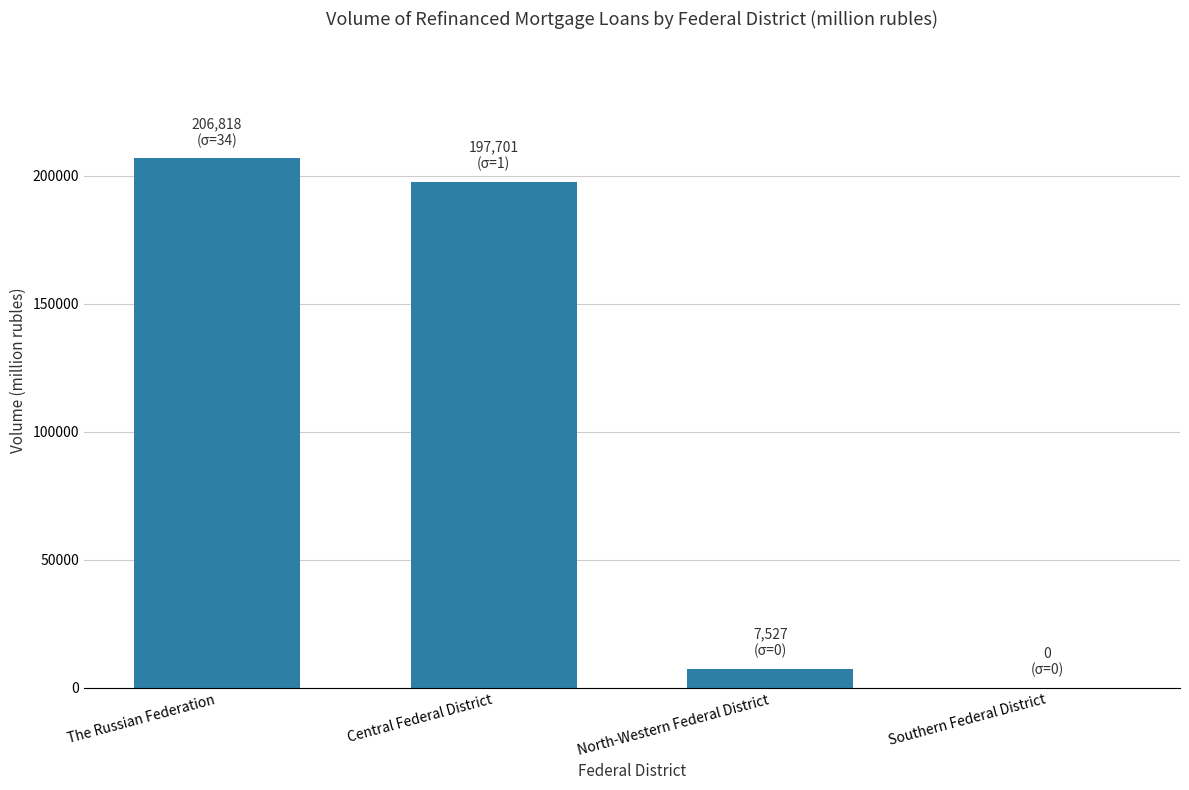

At which category does the chart reach its peak across all series?

The Russian Federation